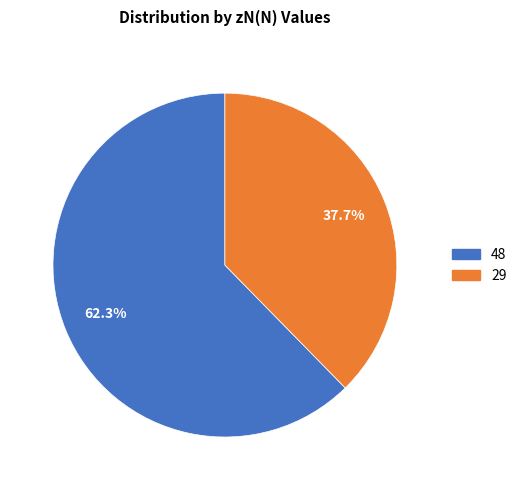

Is it true that 29 is 38% of the pie?

True